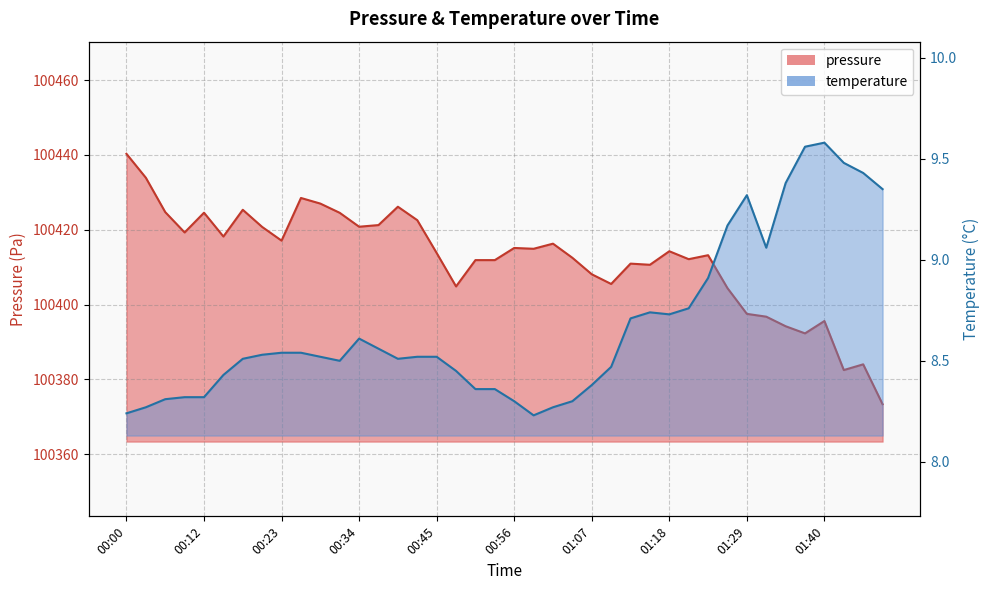

List the series in order of their peak value, lowest first.

temperature, pressure